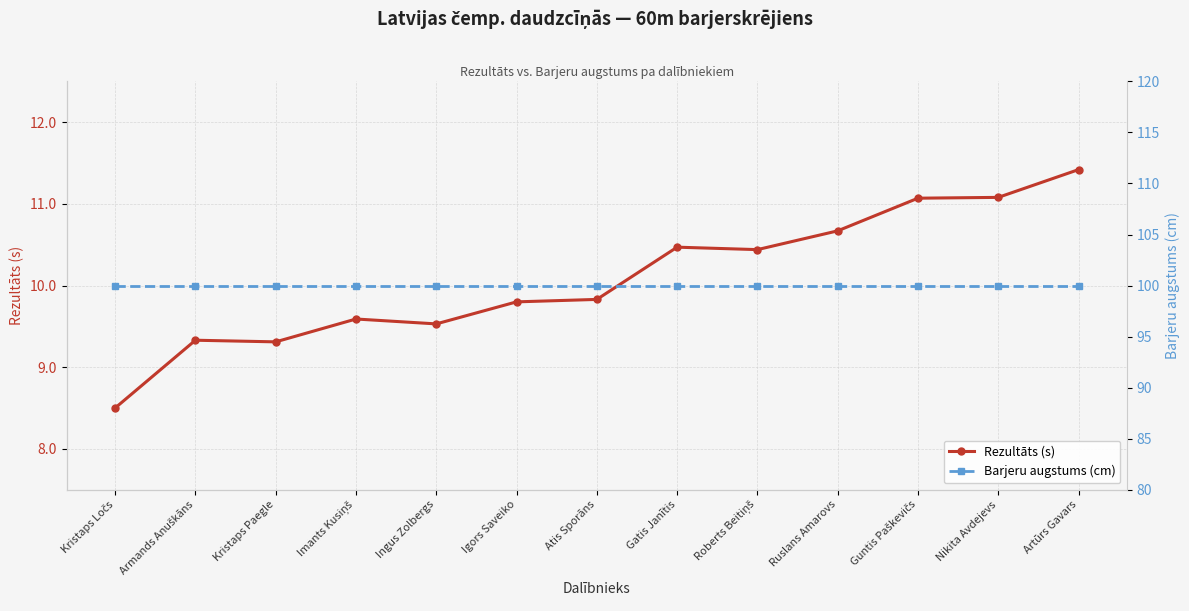

What is the difference between the second highest and minimum values in the Rezultāts (s) series?

2.6